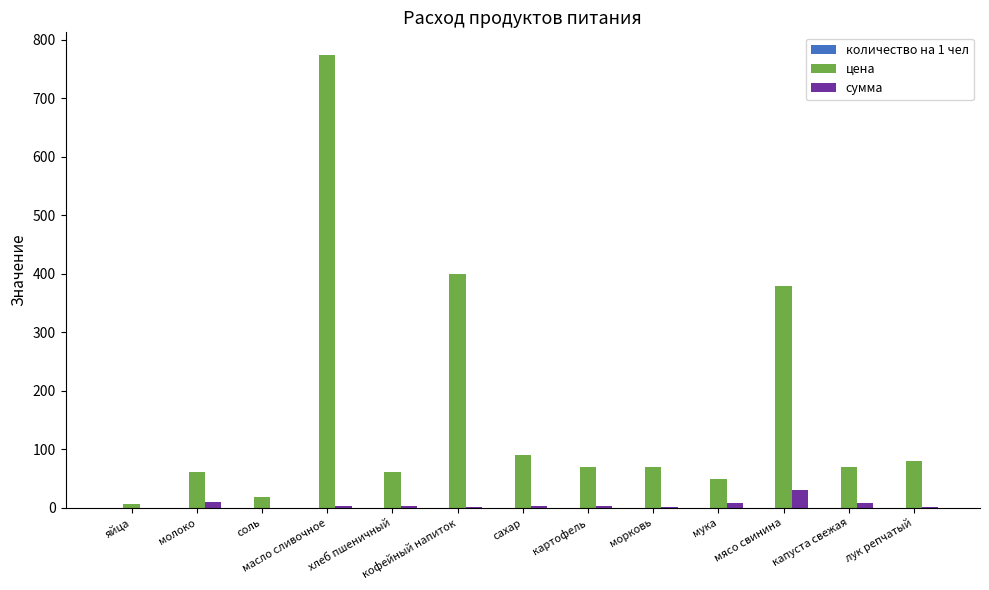

The цена series shows 70.0 at капуста свежая. True or false?

True